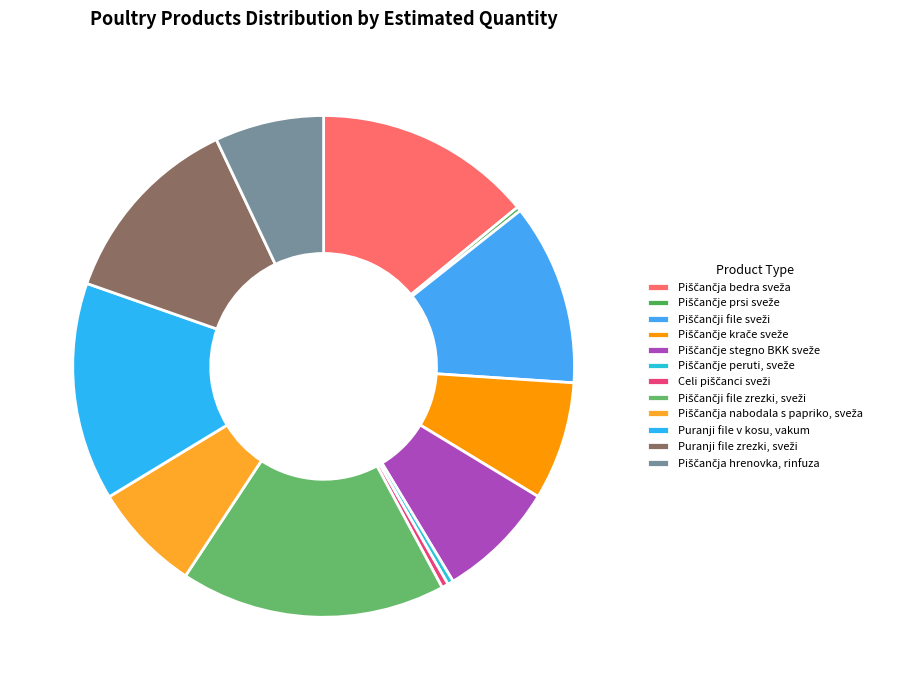

True or false: Piščančje stegno BKK sveže accounts for 8% of the total.

True